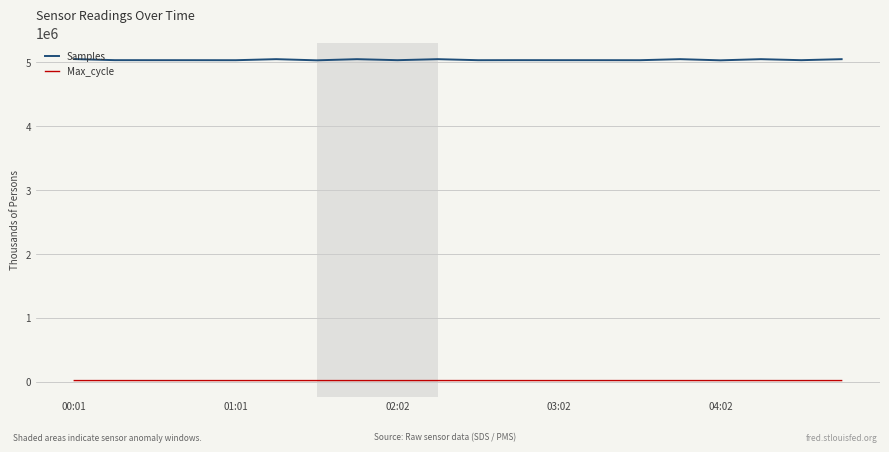

What is the maximum value for Samples?

5052979